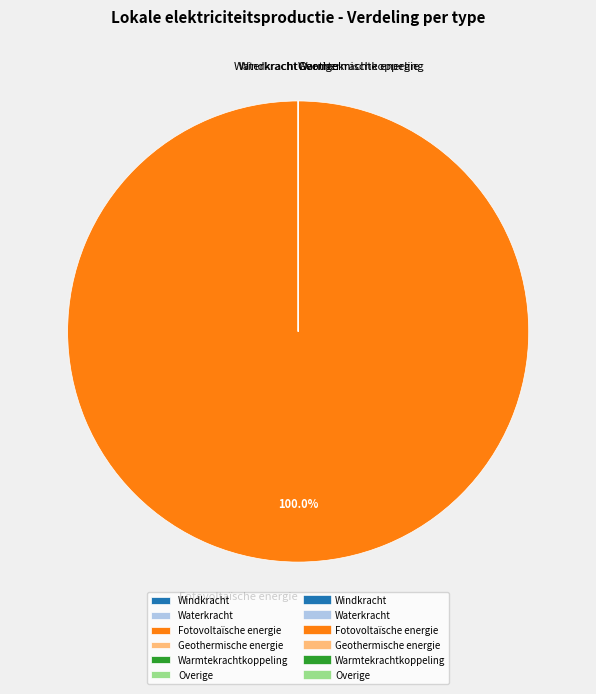

Is there any slice that represents more than half of the pie?

Yes